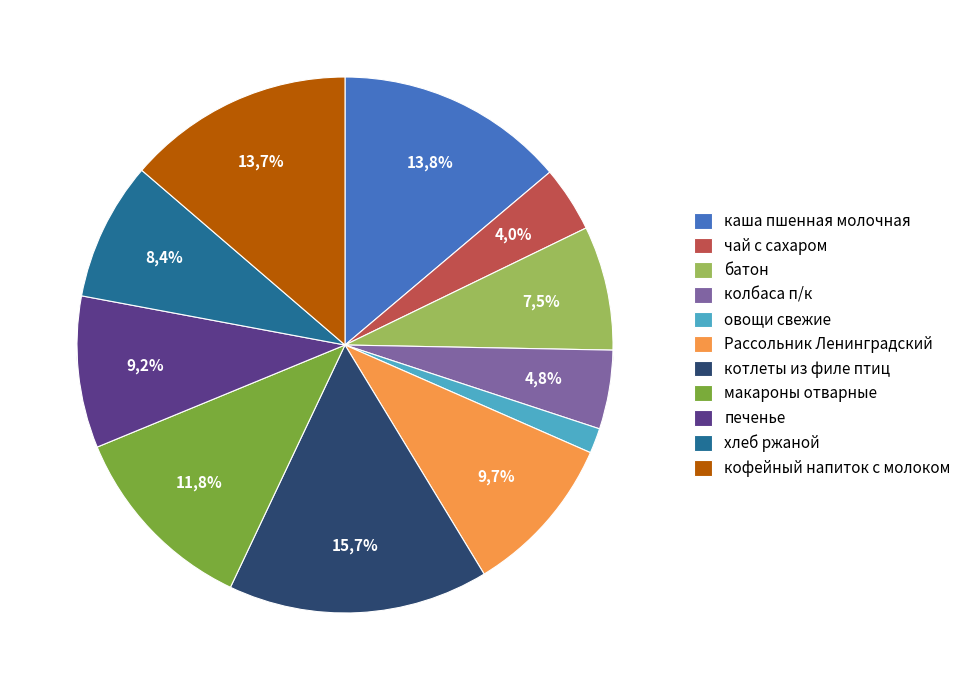

Which category has the smallest portion of the pie?

овощи свежие